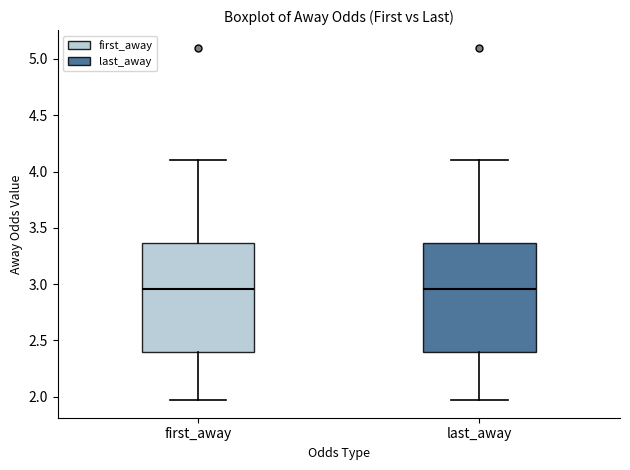

Reading left to right, transcribe this box plot: for each box, give where its median line is, the range the box spans, and where its two whiskers end, as read against the y-axis. The values are not printed on the chart, so give them approximately, as read against the axis.

first_away: median 2.95, box 2.40 to 3.35, whiskers 1.95 to 4.10
last_away: median 2.95, box 2.40 to 3.35, whiskers 1.95 to 4.10